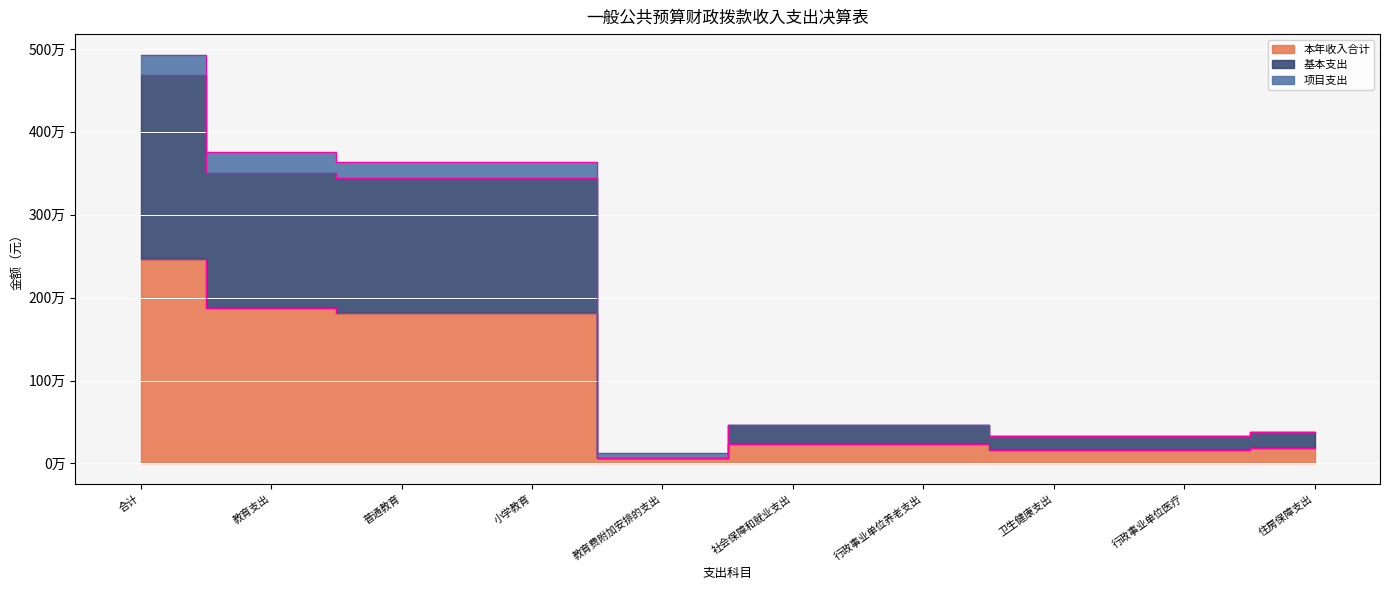

How many categories are shown in the chart?

10